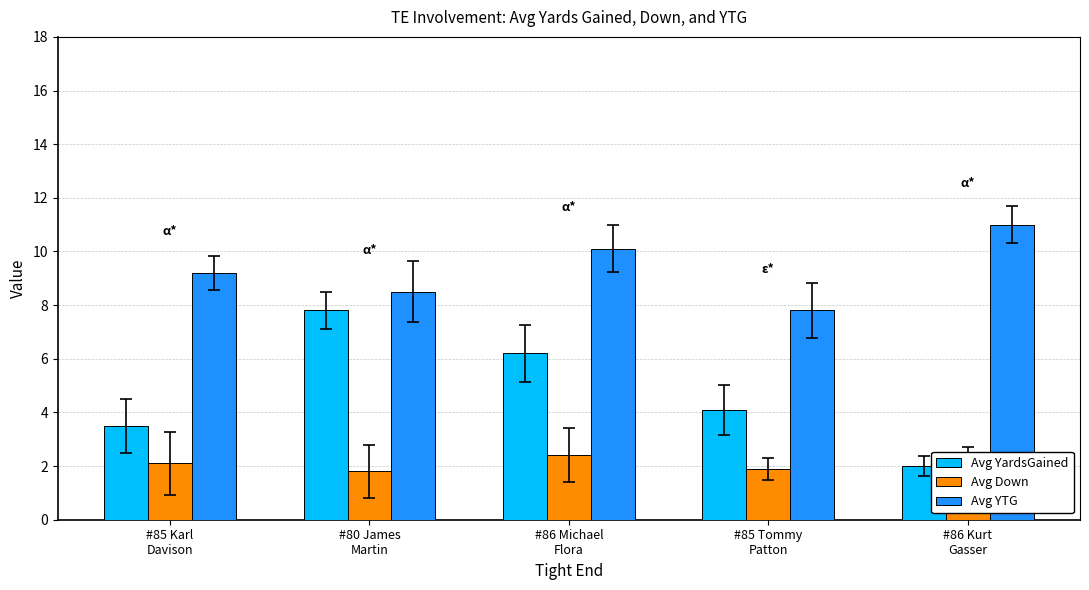

Which series has the widest spread of values?

Avg YardsGained